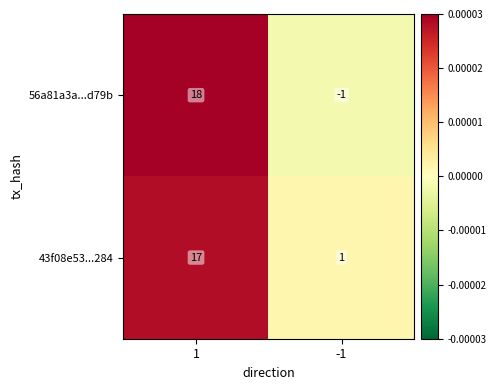

Count the number of data series in this chart.

2